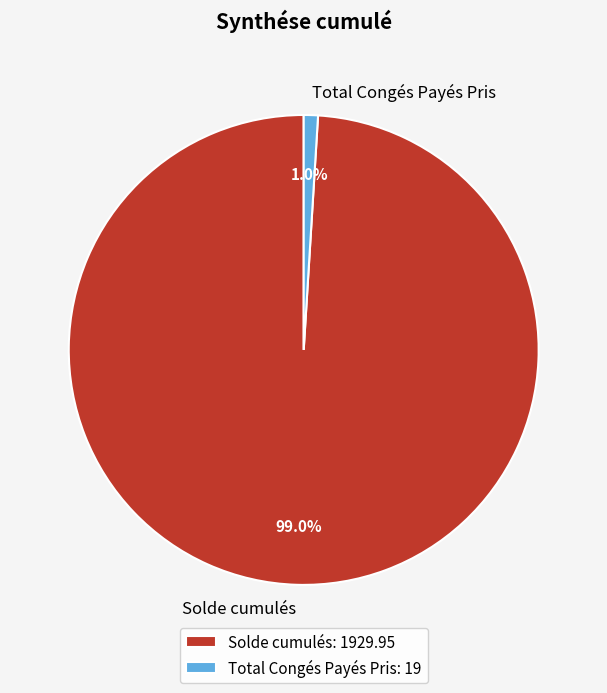

Combined, what portion of the pie is Total Congés Payés Pris and Solde cumulés?

100.0%